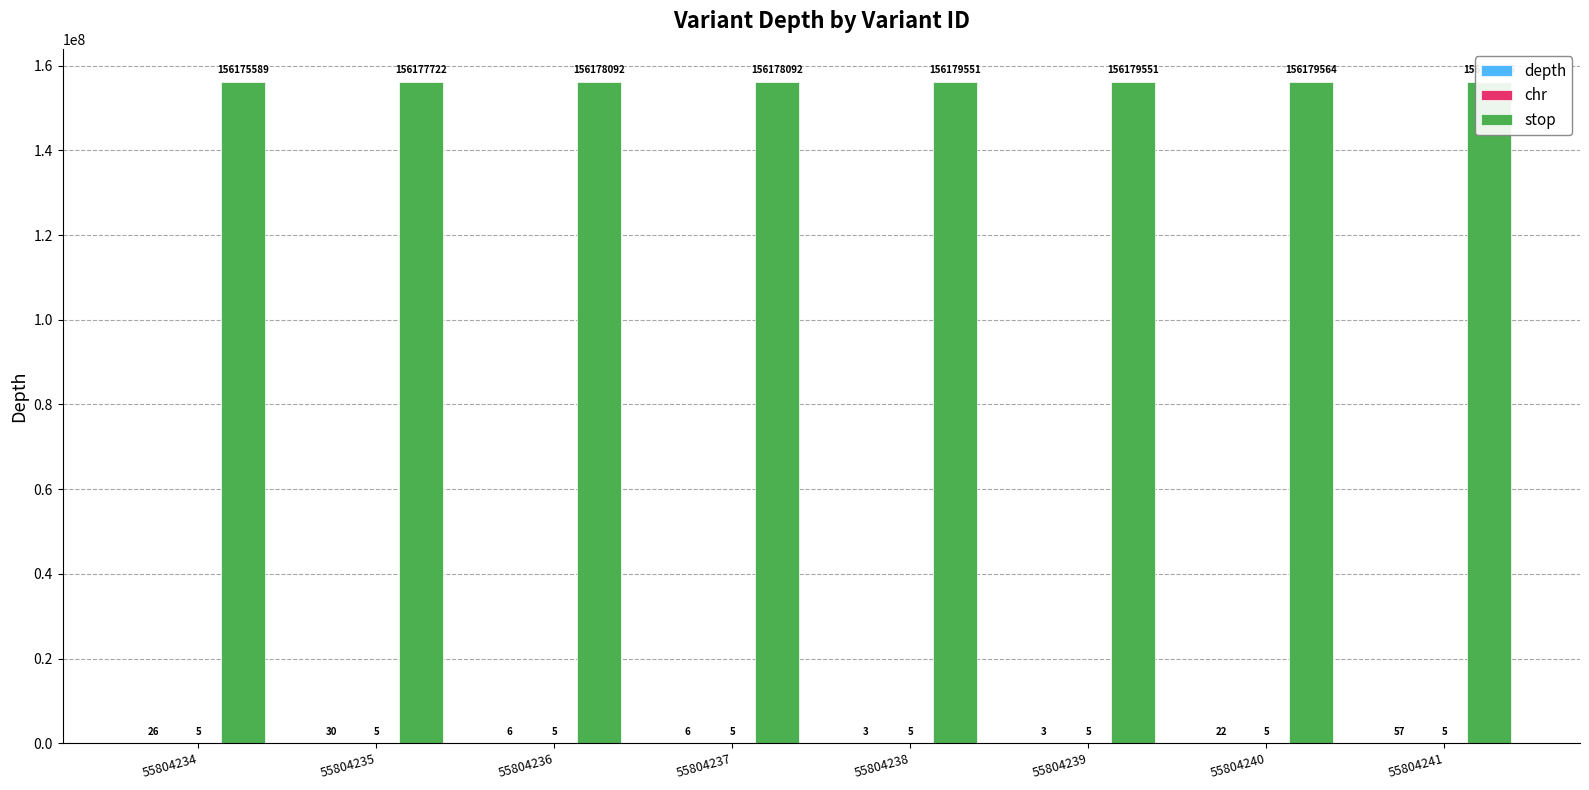

At which label does depth first exceed 22?

55804234